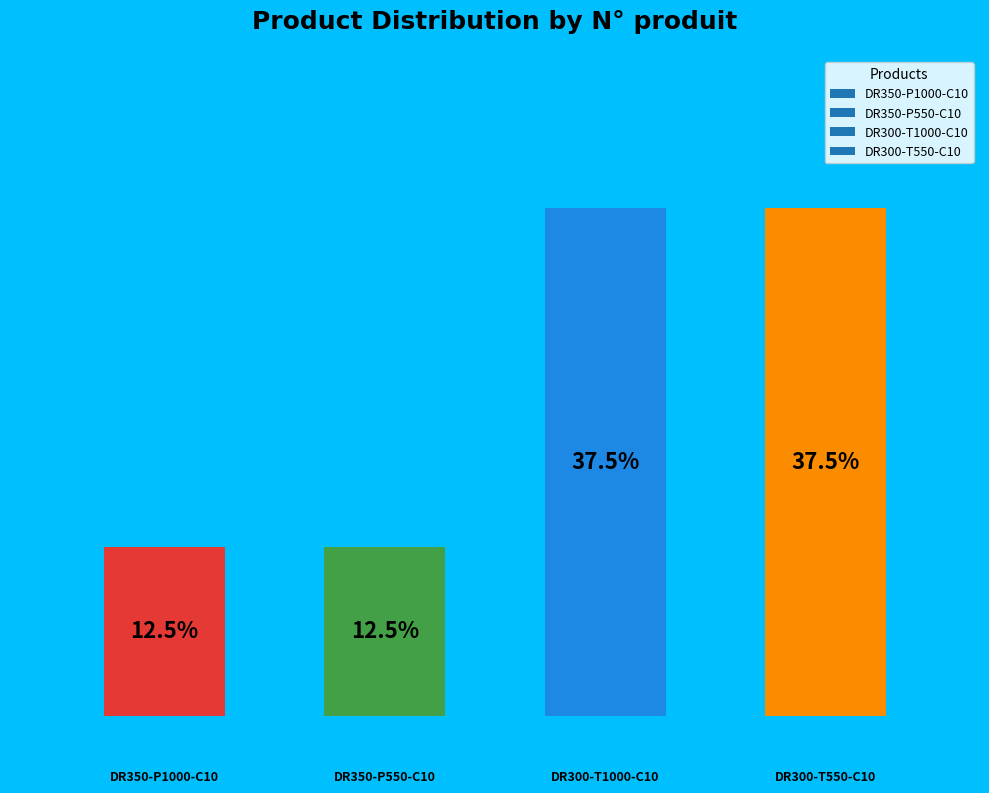

Rank the categories by value from highest to lowest.

2.0, 3.0, 0.0, 1.0